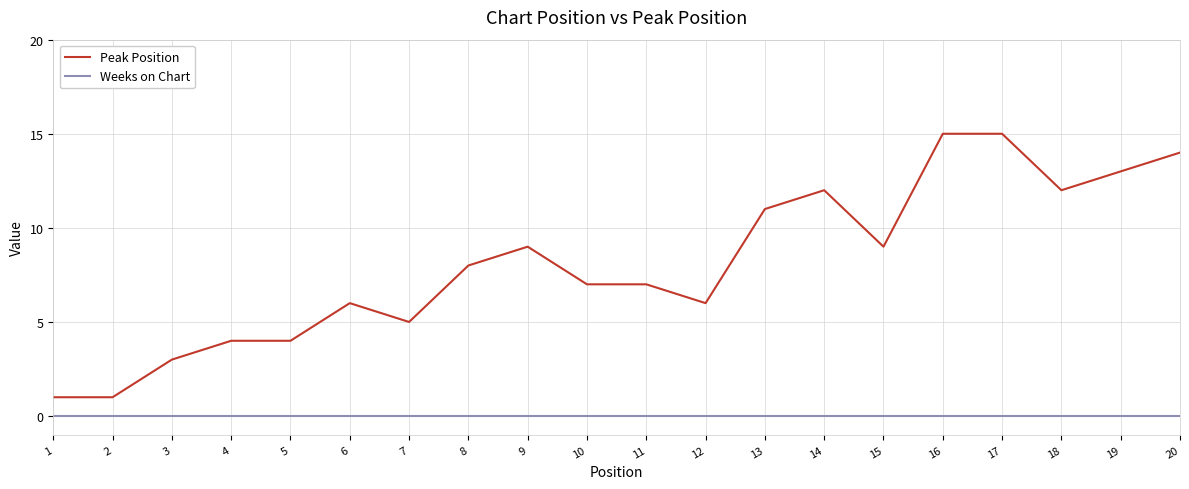

Rank the series by their average value, from highest to lowest.

Peak Position, Weeks on Chart